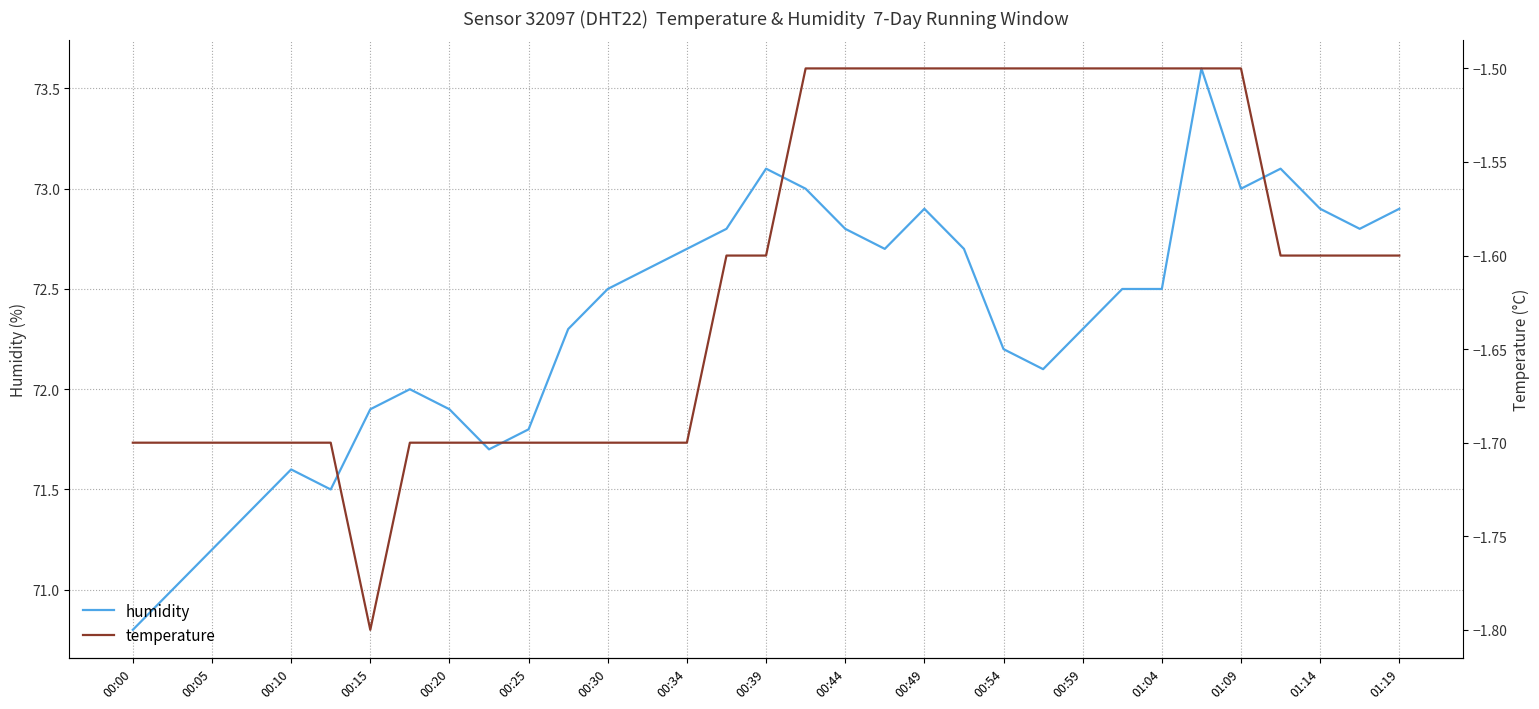

Reading left to right, extract all data points from this chart.

humidity: 70.8	71.0	71.2	71.4	71.6	71.5	71.9	72.0	71.9	71.7	71.8	72.3	72.5	72.6	72.7	72.8	73.1	73.0	72.8	72.7	72.9	72.7	72.2	72.1	72.3	72.5	72.5	73.6	73.0	73.1	72.9	72.8	72.9
temperature: -1.7	-1.7	-1.7	-1.7	-1.7	-1.7	-1.8	-1.7	-1.7	-1.7	-1.7	-1.7	-1.7	-1.7	-1.7	-1.6	-1.6	-1.5	-1.5	-1.5	-1.5	-1.5	-1.5	-1.5	-1.5	-1.5	-1.5	-1.5	-1.5	-1.6	-1.6	-1.6	-1.6